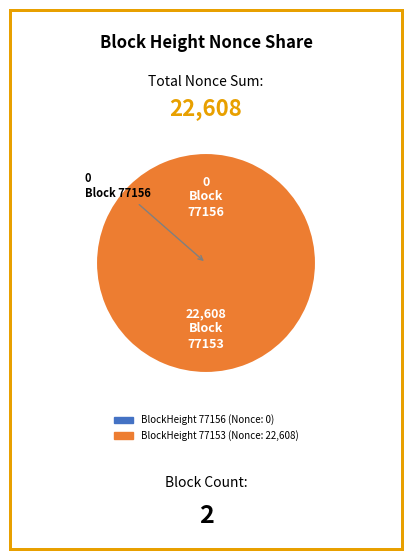

To the nearest percent, what is the difference between the largest and smallest slice percentages?

100%